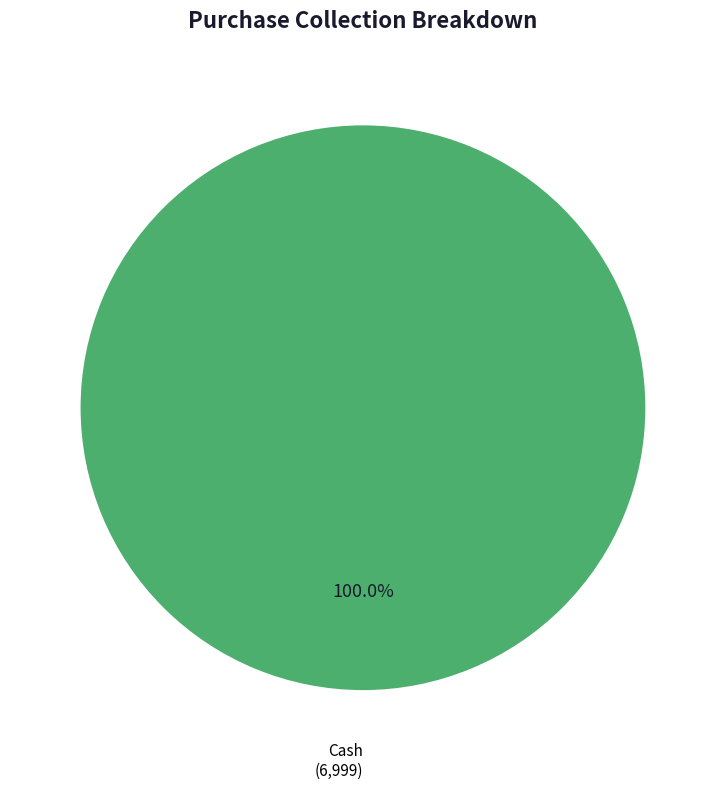

Rank the categories by value from lowest to highest.

Cash